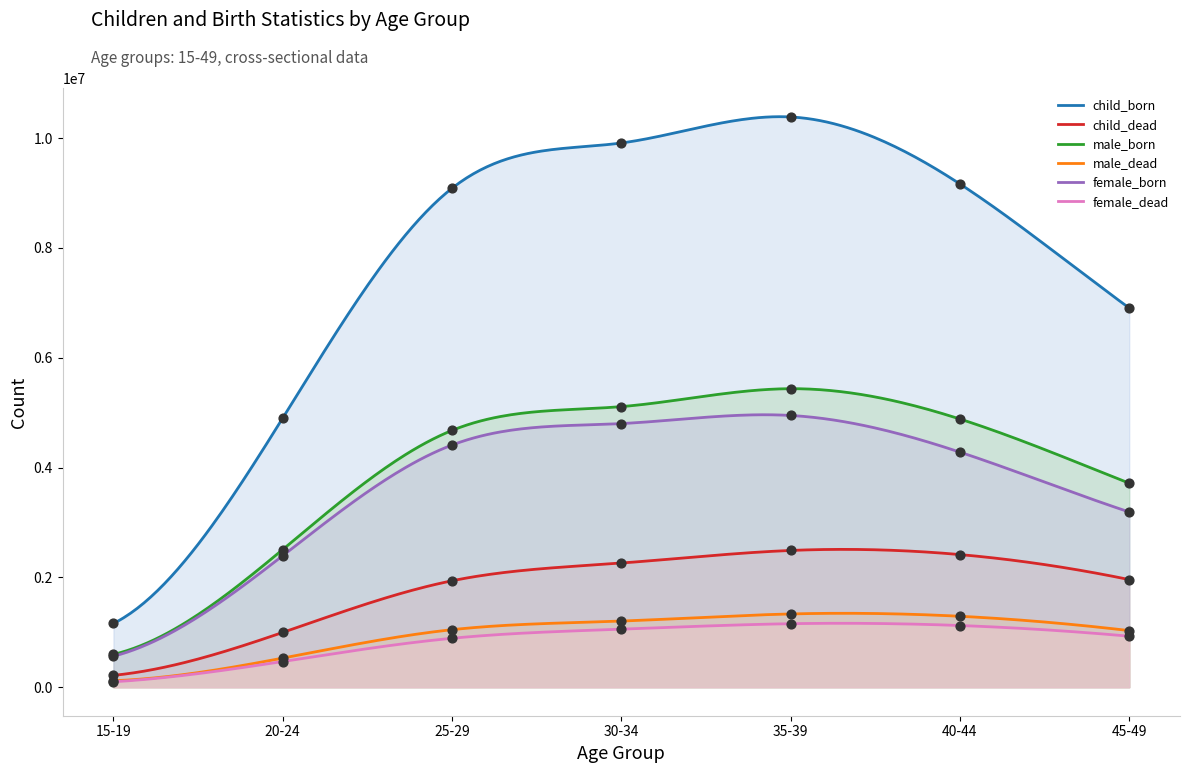

At how many categories does at least one series exceed 4554582?

6